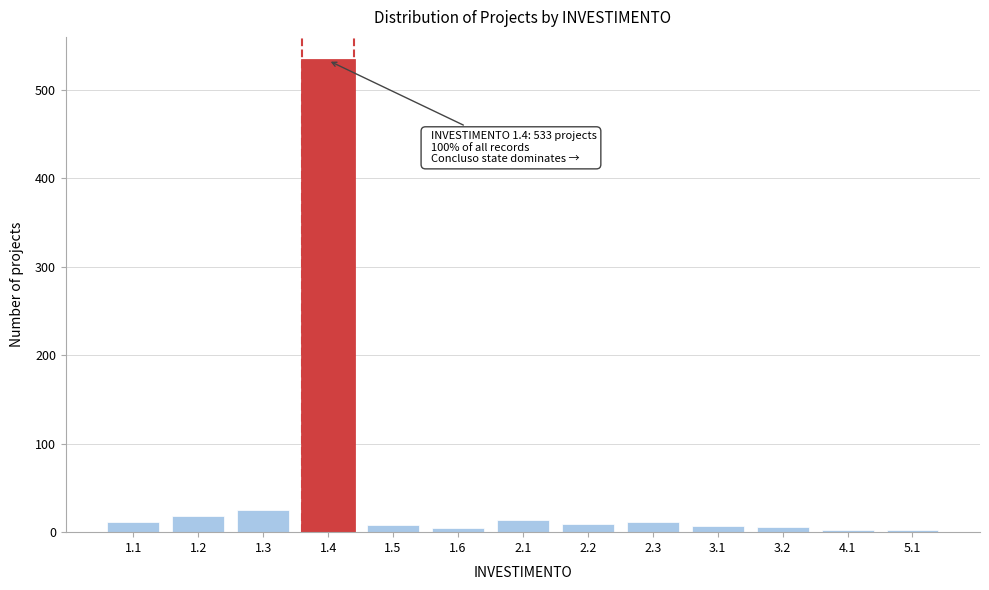

What is the maximum value shown in the chart?

533